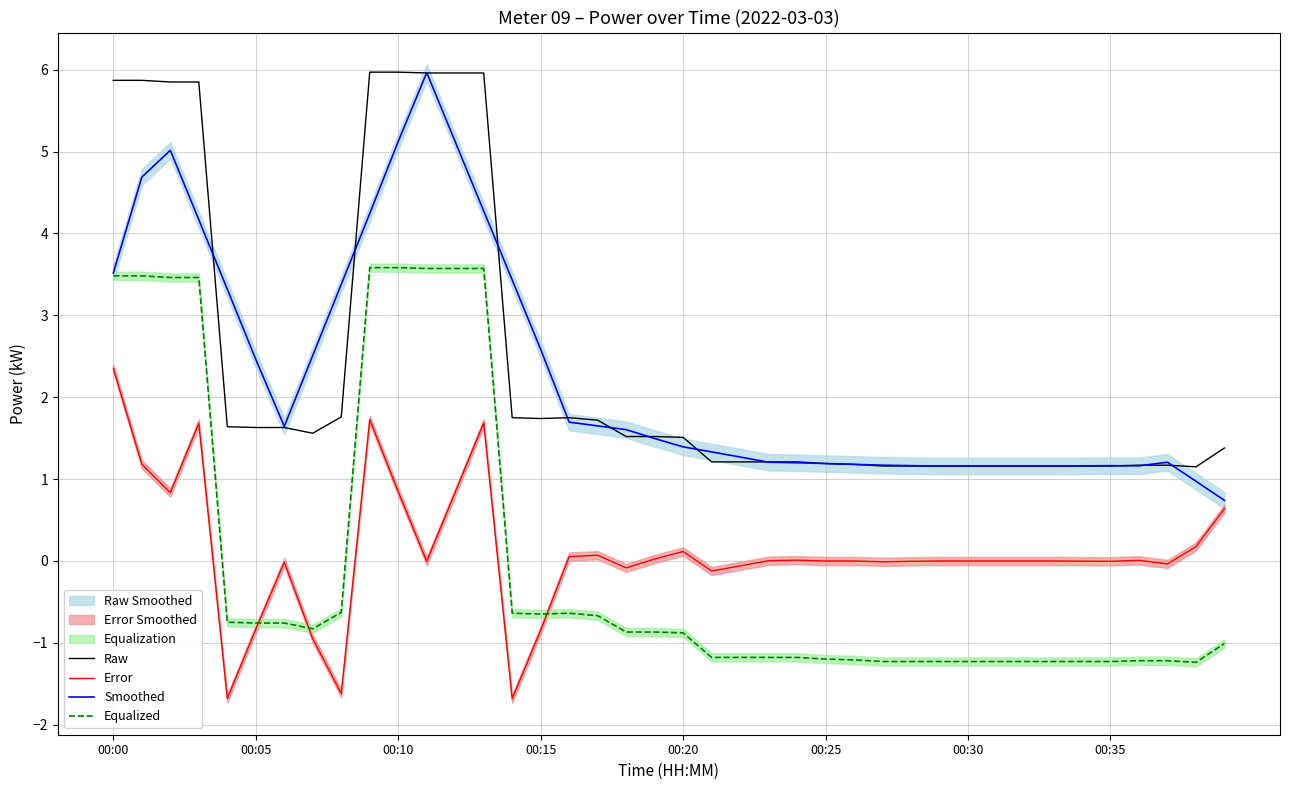

Read the Smoothed value at 00:30.

1.2